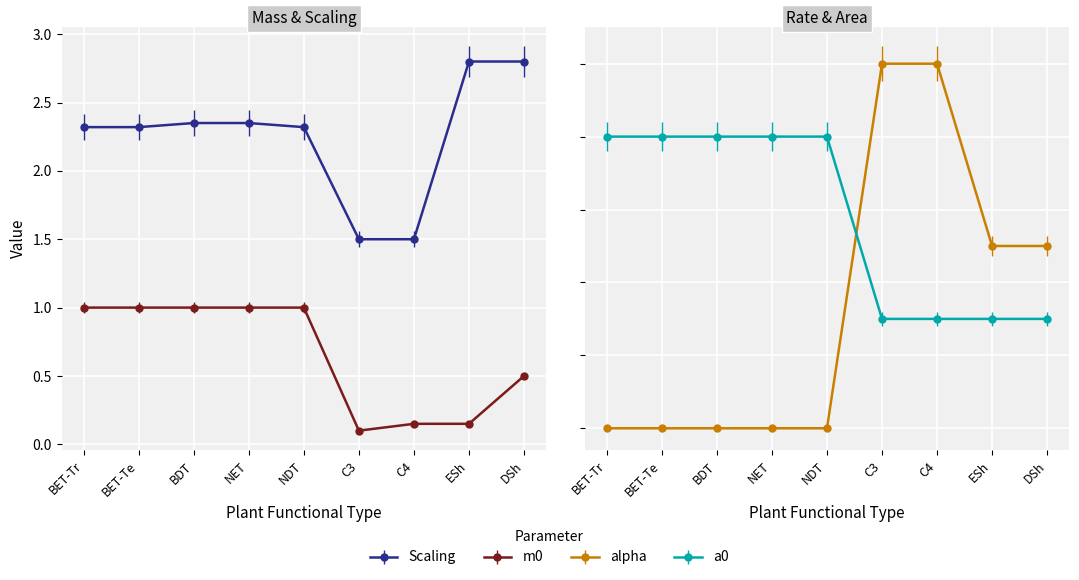

Read the alpha value at BET-Tr.

0.1